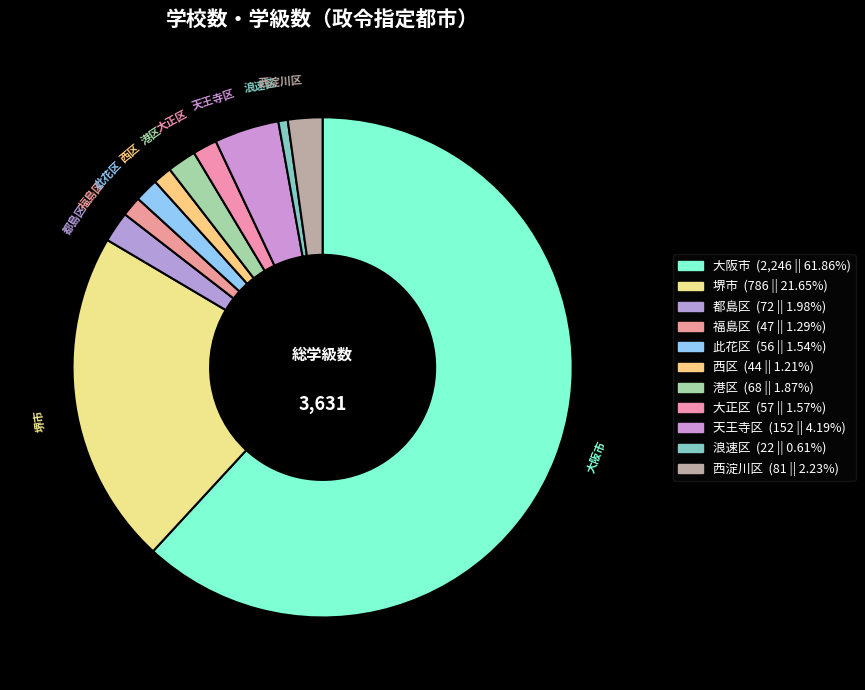

How many segments does this pie chart have?

11